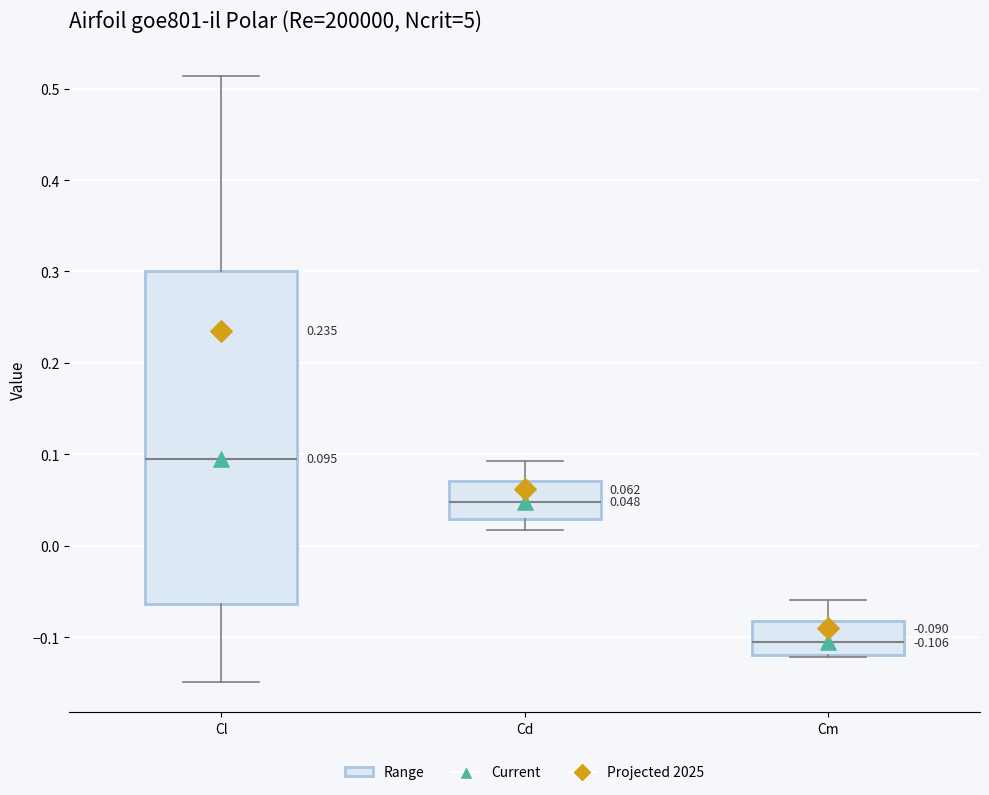

Comparing the boxes themselves (not the whiskers), which one is the tallest?

Cl